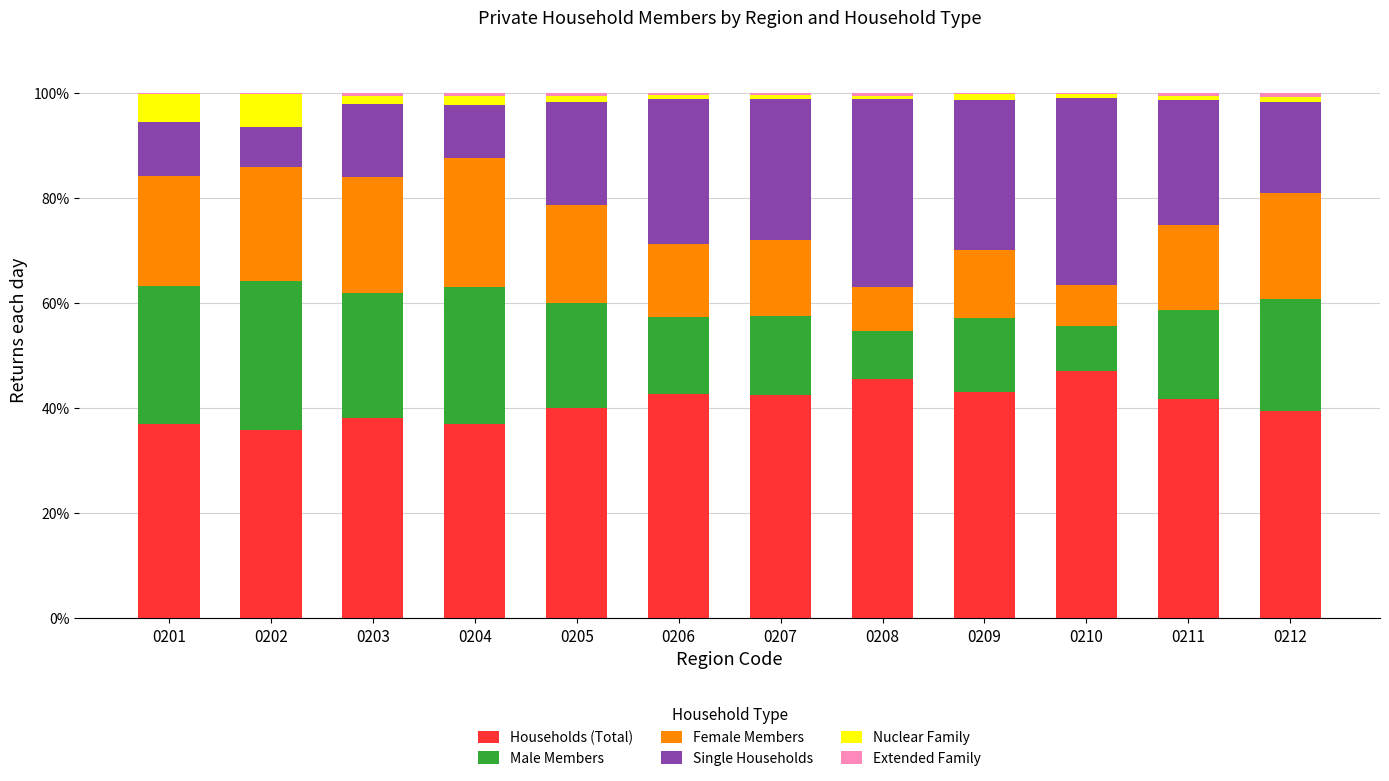

The value of Households (Total) at 0201 is 65.2. True or false?

False